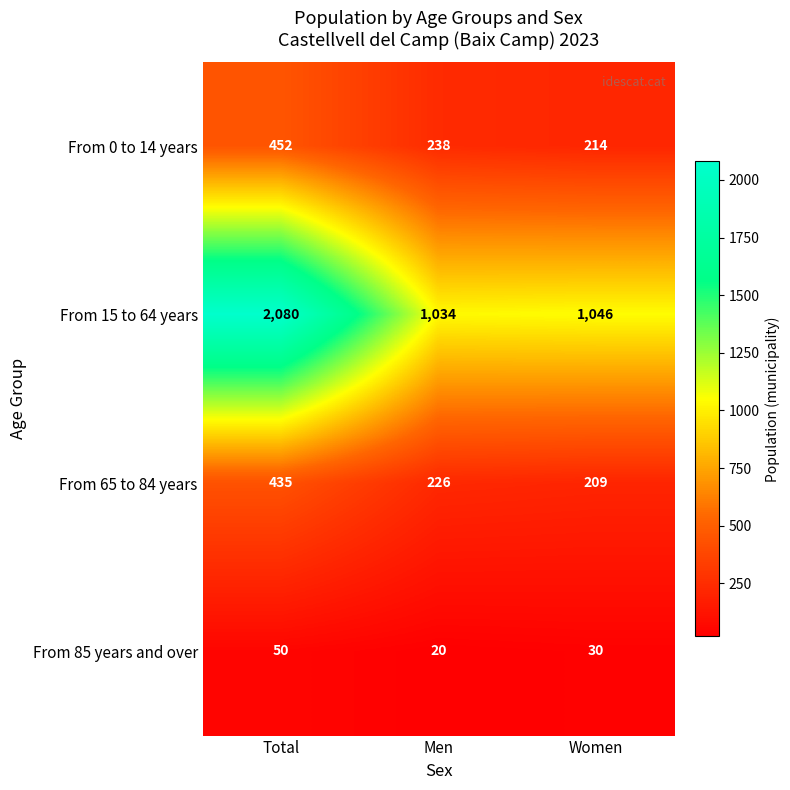

What is the difference between the second highest and minimum values in the From 0 to 14 years series?

24